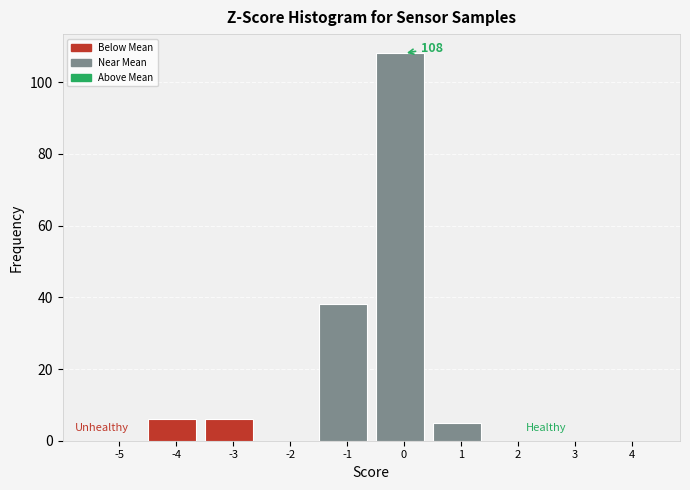

Reading left to right, what are all the values shown in this chart?

-5=0	-4=6	-3=6	-2=0	-1=38	0=108	1=5	2=0	3=0	4=0